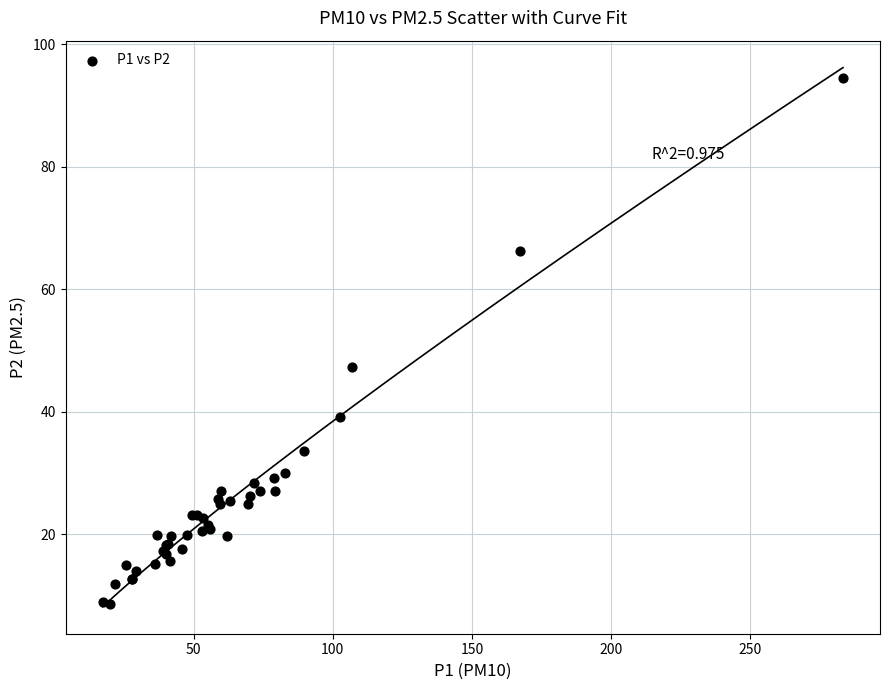

What Y value in the scatter plot is closest to 51?

47.3